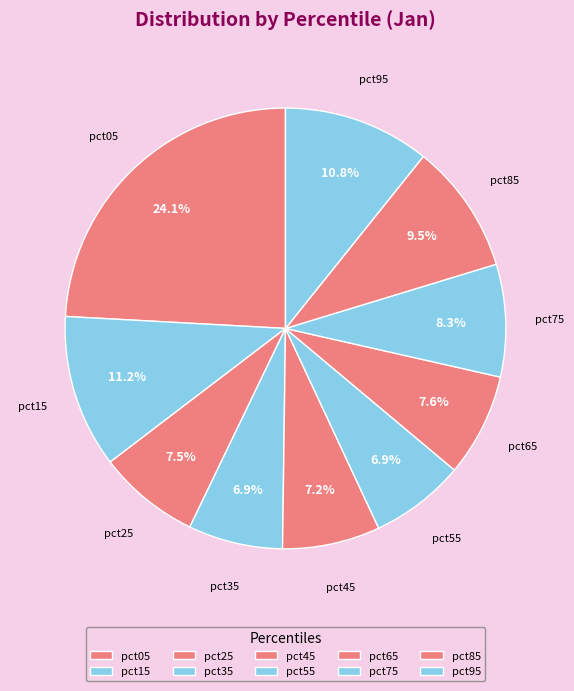

Does any single category account for the majority?

No